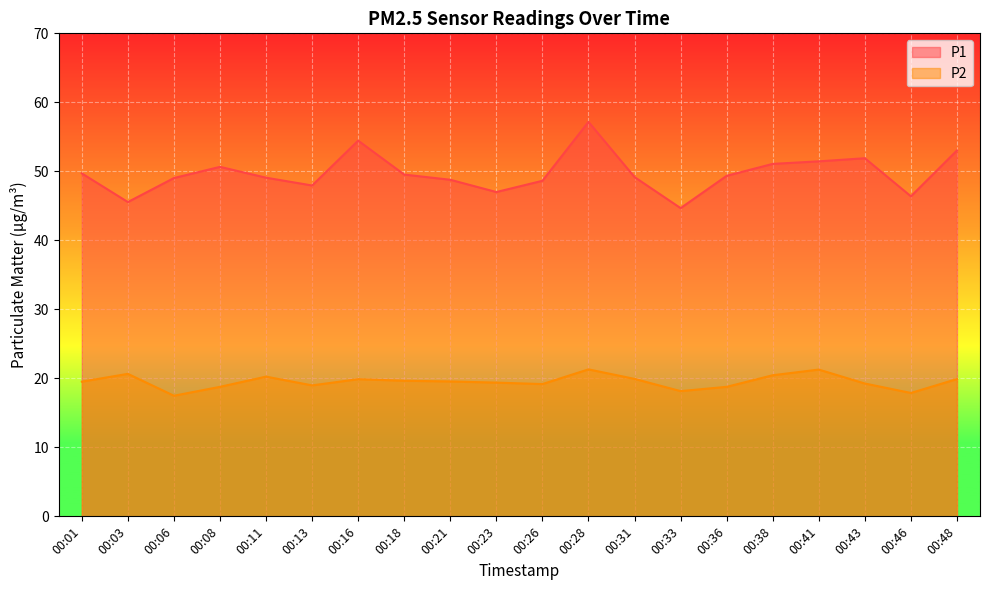

List the series in order of their peak value, lowest first.

P2, P1